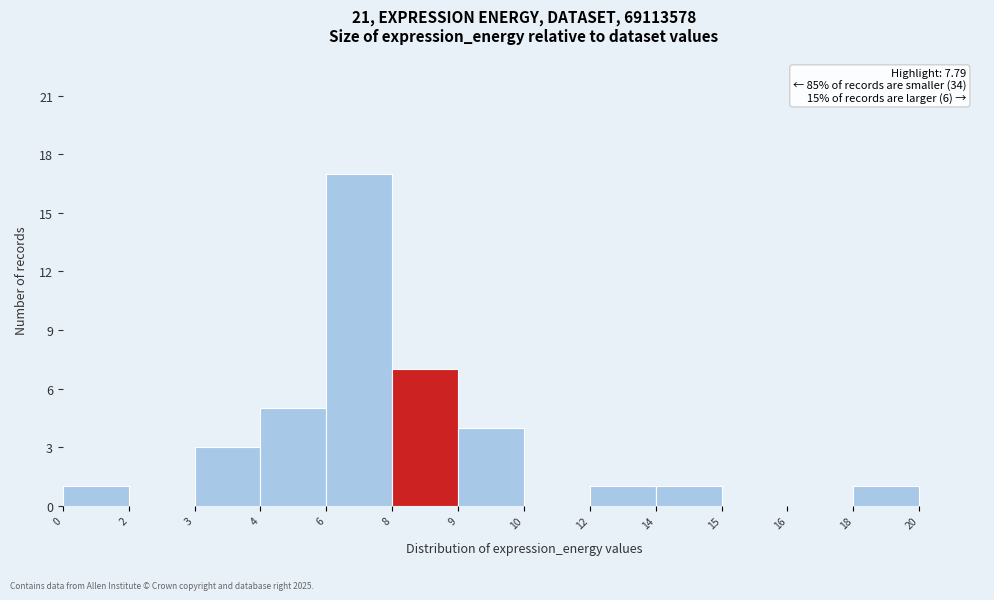

Reading left to right, transcribe all the data shown in this chart.

0=1	2=0	3=3	4=5	6=17	8=7	9=4	10=0	12=1	14=1	15=0	16=0	18=1